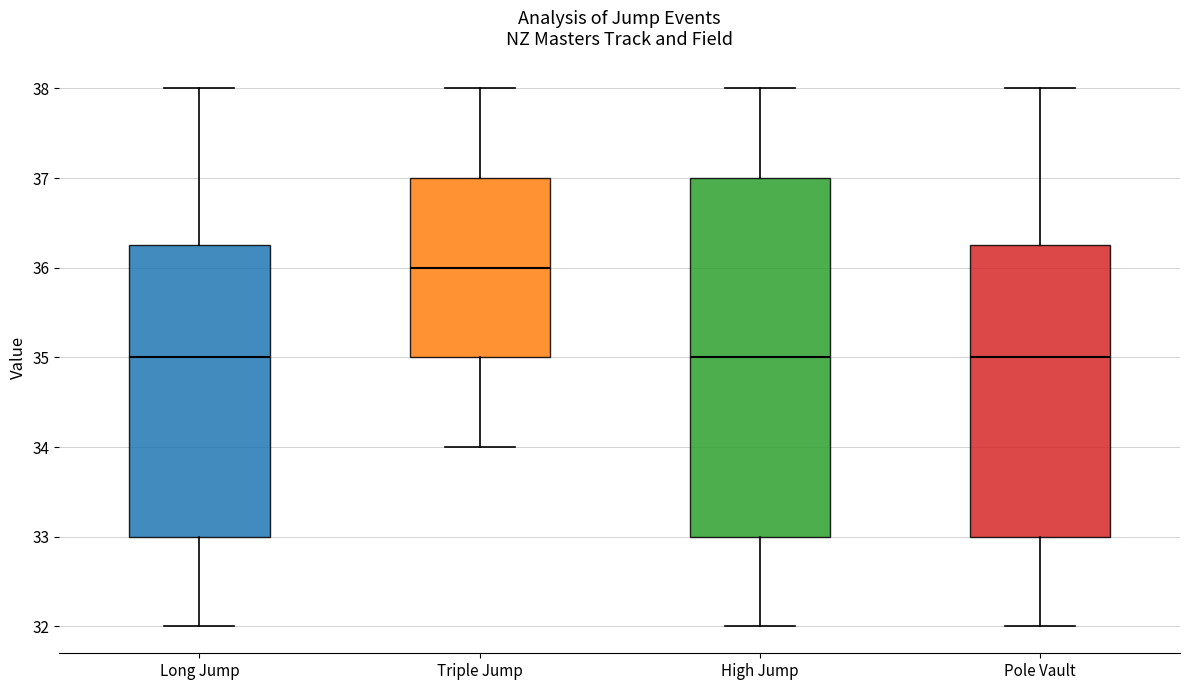

Reading left to right, read every box against the y-axis: the position of its median line, the range the box covers, and the ends of its whiskers. The values are not printed on the chart, so give them approximately, as read against the axis.

Long Jump: median 35.0, box 33.0 to 36.3, whiskers 32.0 to 38.0
Triple Jump: median 36.0, box 35.0 to 37.0, whiskers 34.0 to 38.0
High Jump: median 35.0, box 33.0 to 37.0, whiskers 32.0 to 38.0
Pole Vault: median 35.0, box 33.0 to 36.3, whiskers 32.0 to 38.0